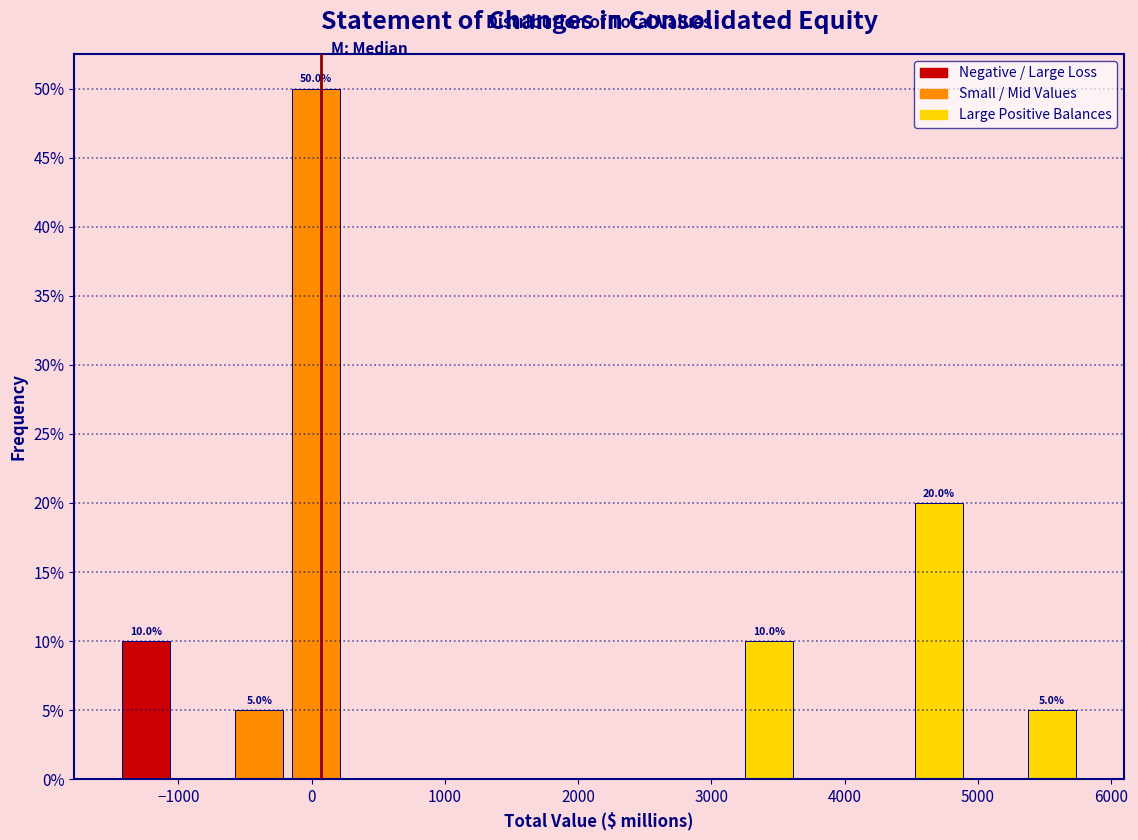

Over which range of the x-axis is the bar tallest?

-200 to 200